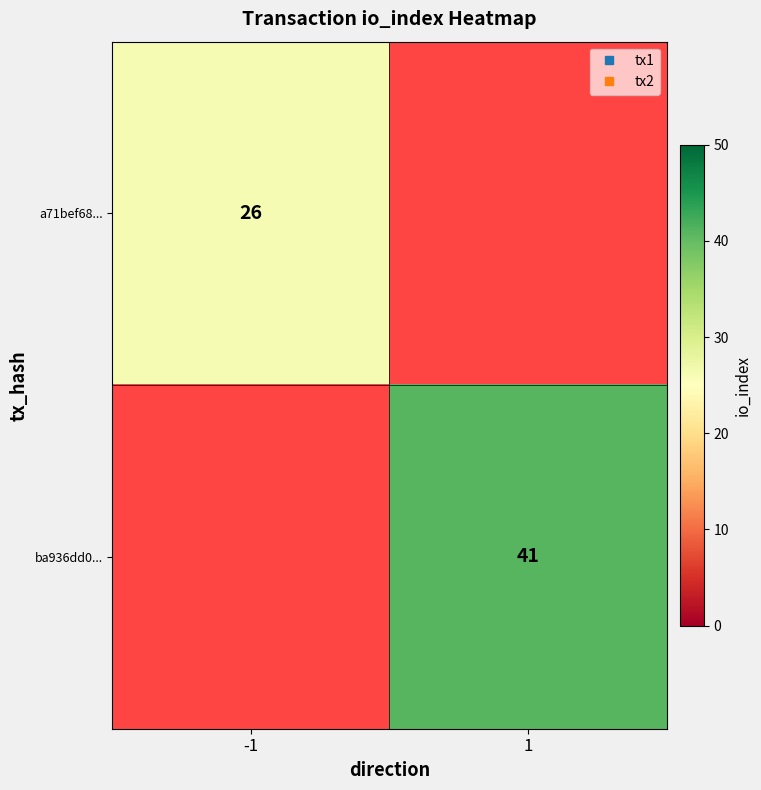

What is the maximum value for a71bef68...?

26